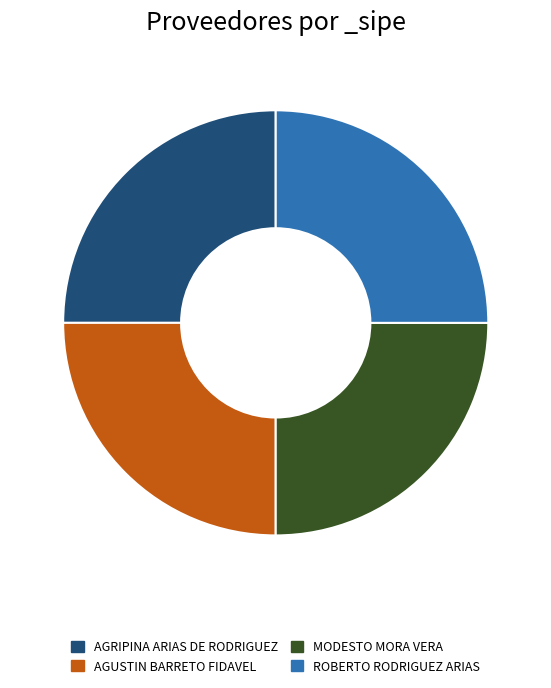

Is it true that MODESTO MORA VERA is 25% of the pie?

True